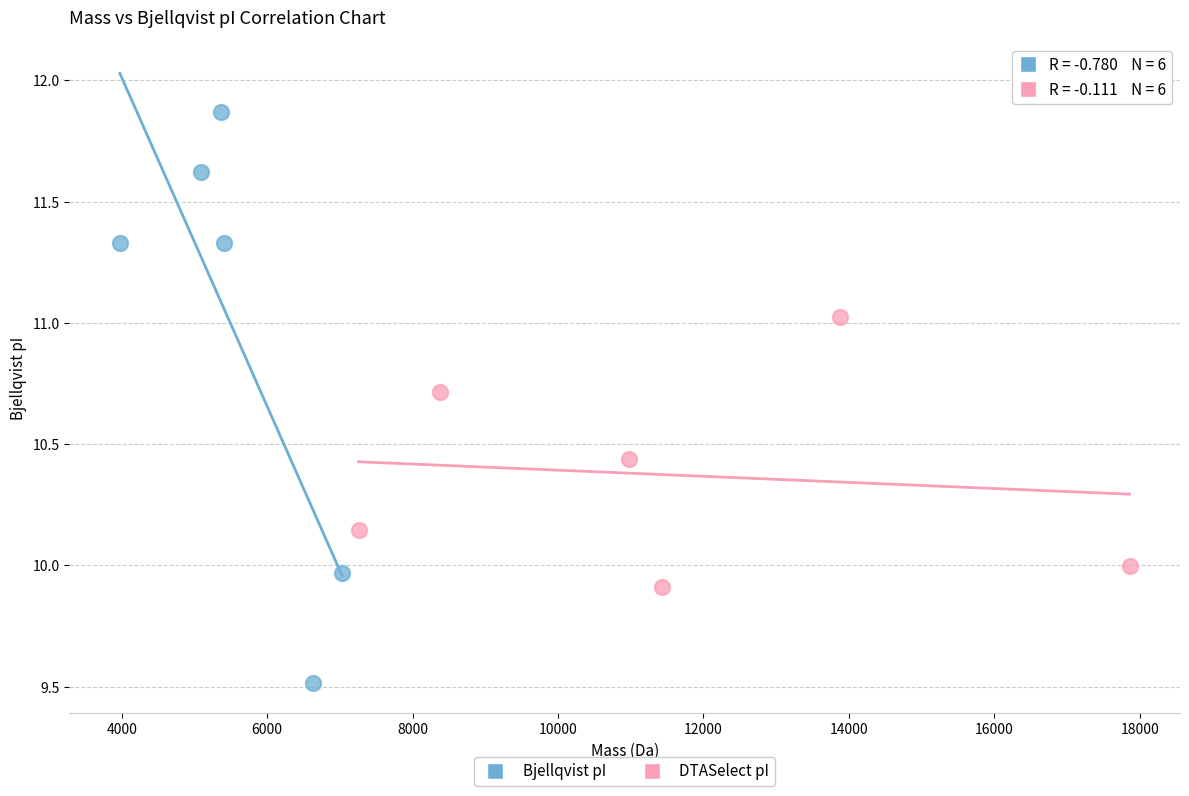

Which series contains the lowest Y value?

Bjellqvist pI